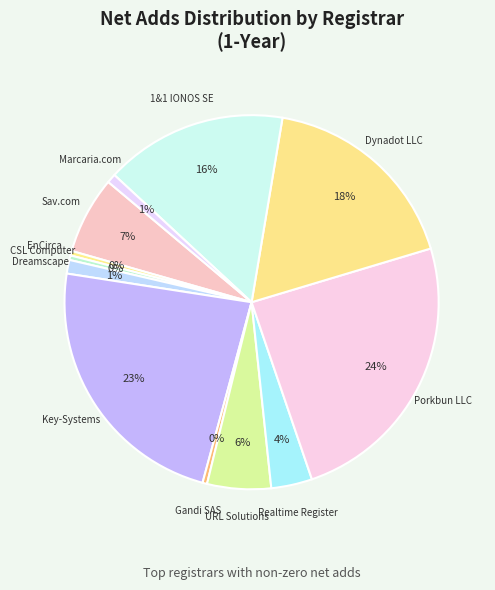

The CSL Computer slice represents 0% of the pie. True or false?

True